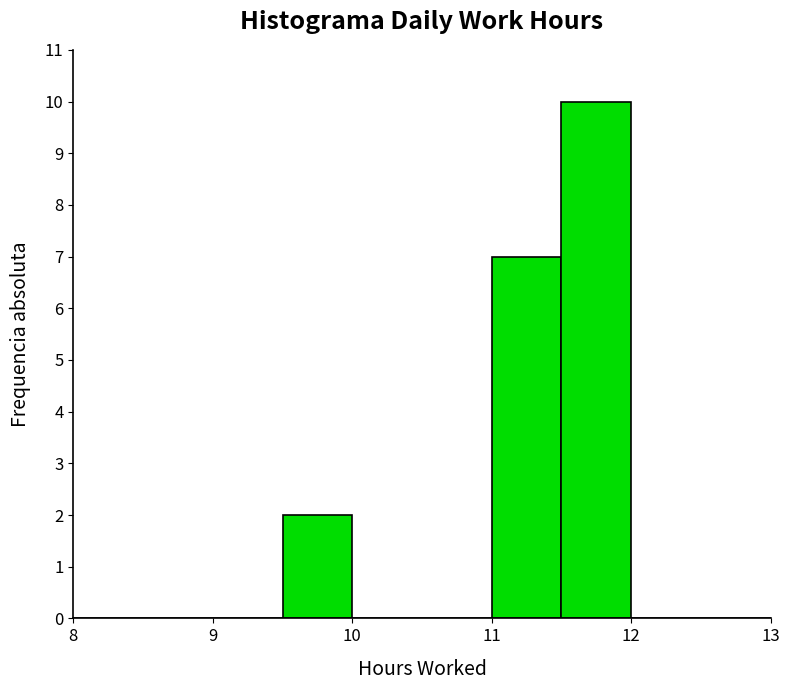

What is the height of the bar covering 11.0 to 11.5 on the x-axis? The values are not printed on the chart, so give them approximately, as read against the axis.

7